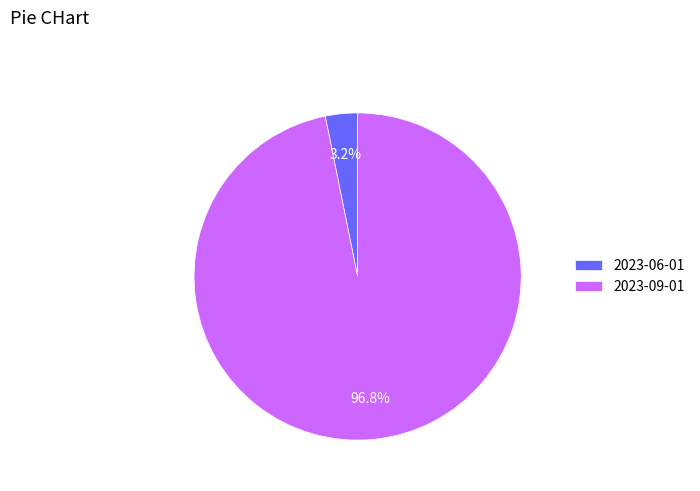

What percentage is the 2023-09-01 slice, to the nearest percent?

97%